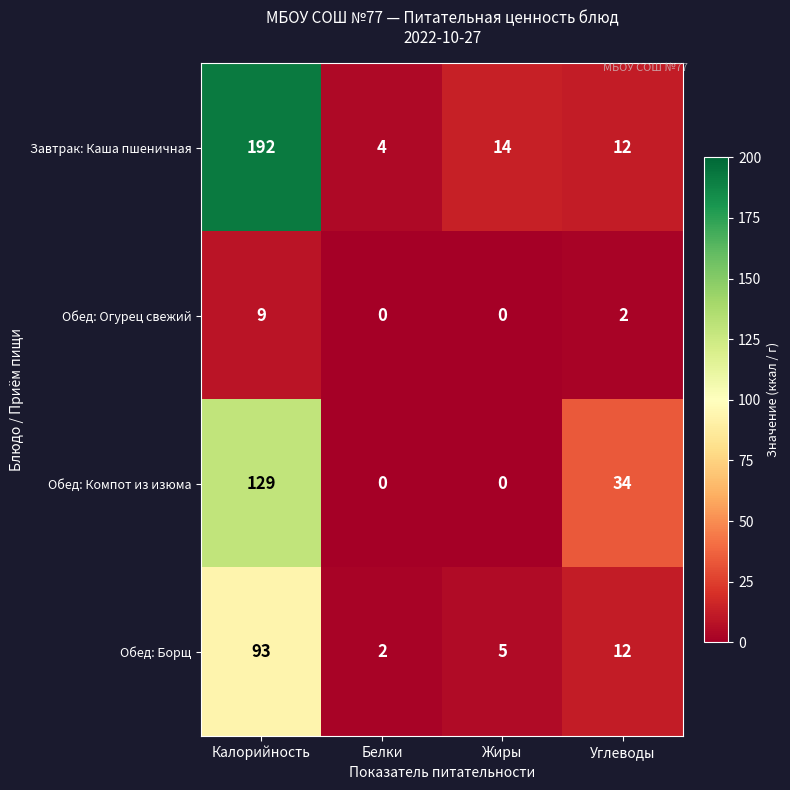

List the series in order of their peak value, lowest first.

Обед: Огурец свежий, Обед: Борщ, Обед: Компот из изюма, Завтрак: Каша пшеничная